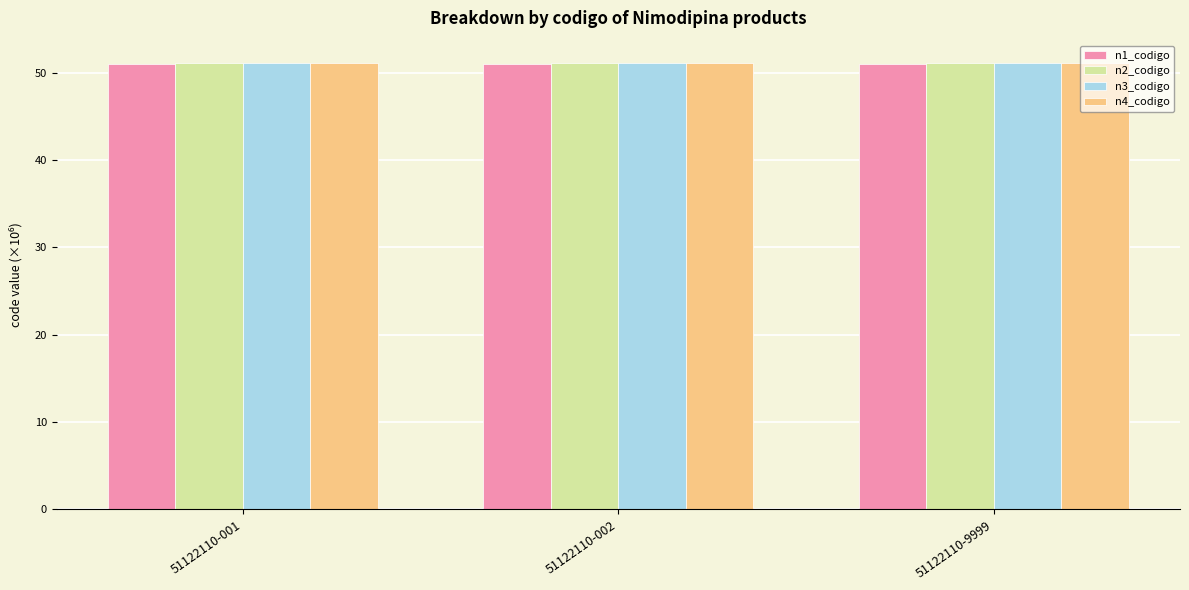

Is it true that n3_codigo equals 51.1 at 51122110-001?

True